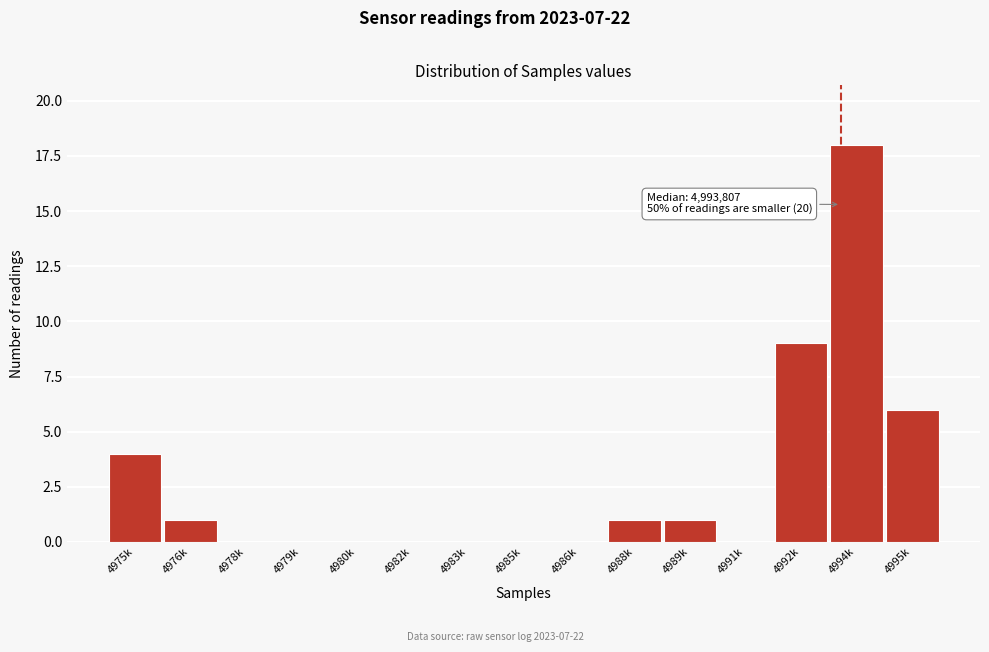

Reading right to left, list all the values displayed in this chart.

4995k=6	4994k=18	4992k=9	4991k=0	4989k=1	4988k=1	4986k=0	4985k=0	4983k=0	4982k=0	4980k=0	4979k=0	4978k=0	4976k=1	4975k=4